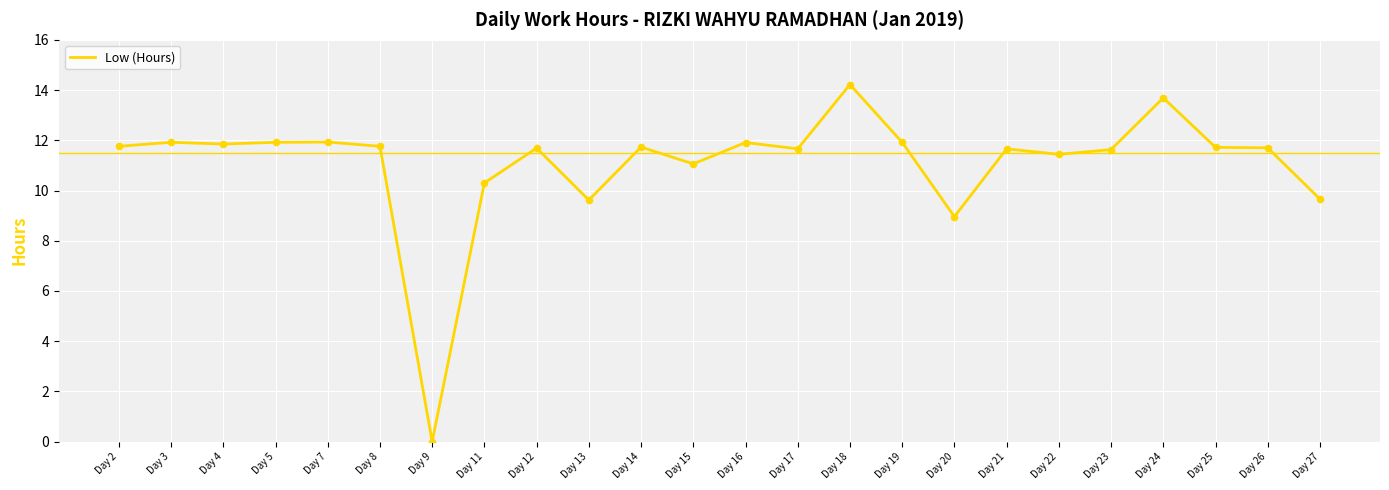

What is the change in value from Day 7 to Day 12?

-0.2